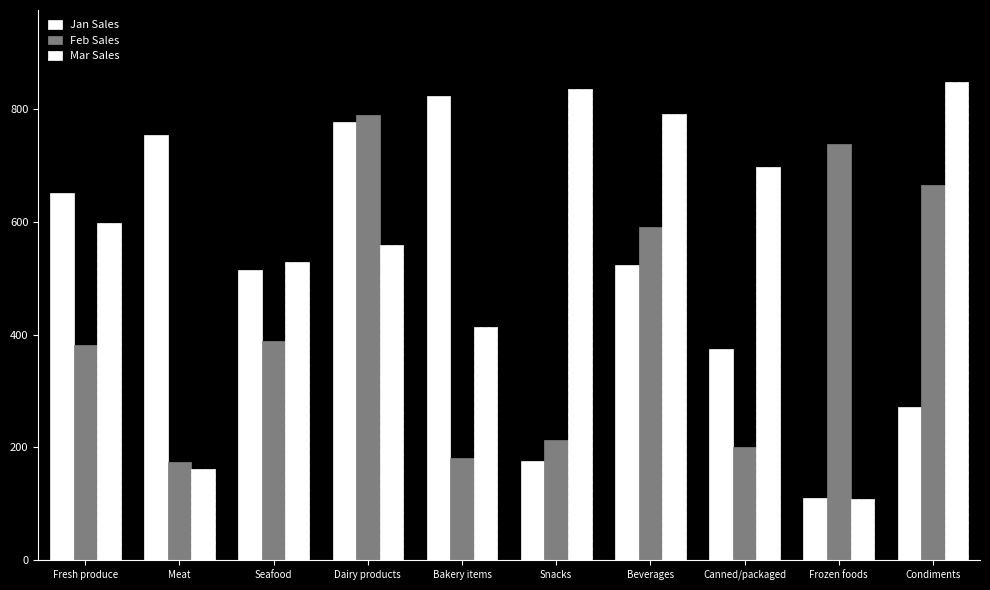

Which label corresponds to the largest value in the chart?

Condiments